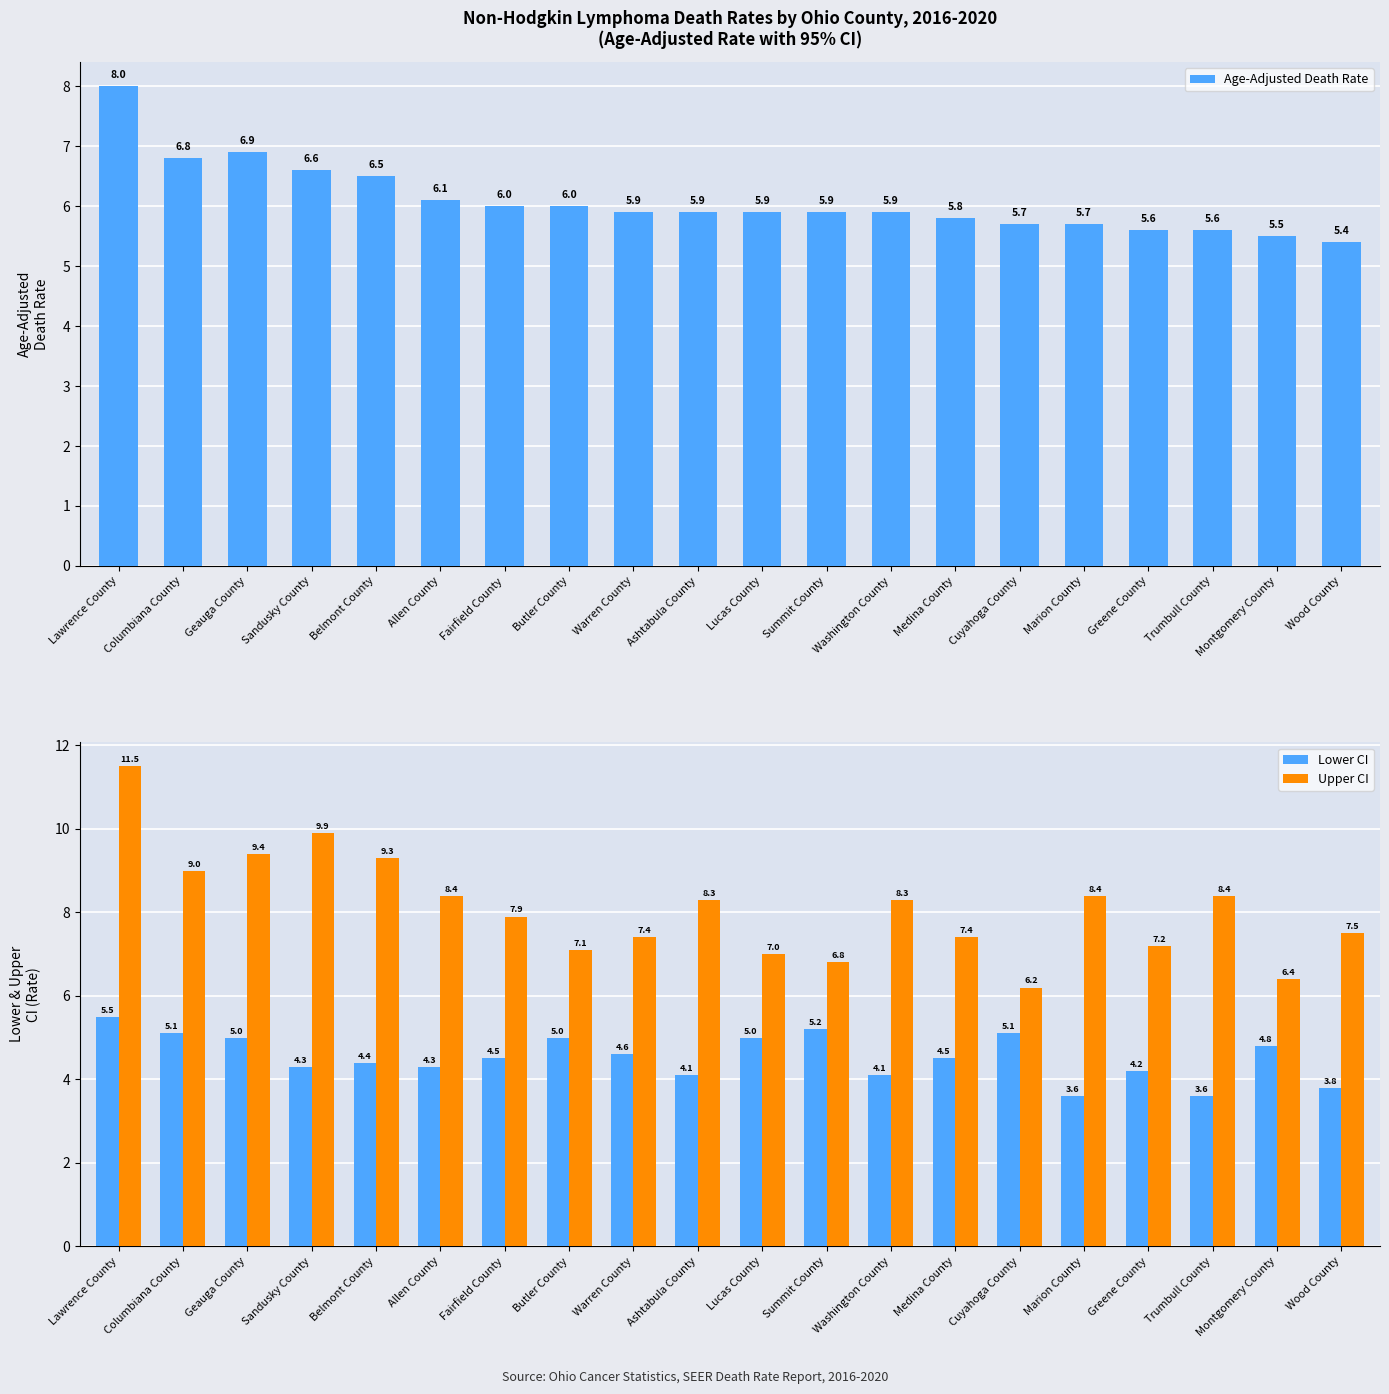

How many groups of bars are there?

20